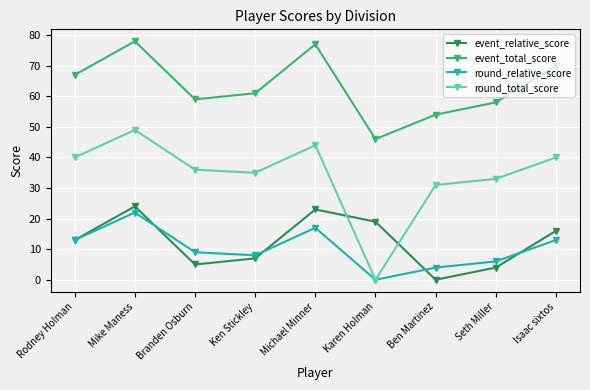

The value of event_total_score at Ken Stickley is 36. True or false?

False